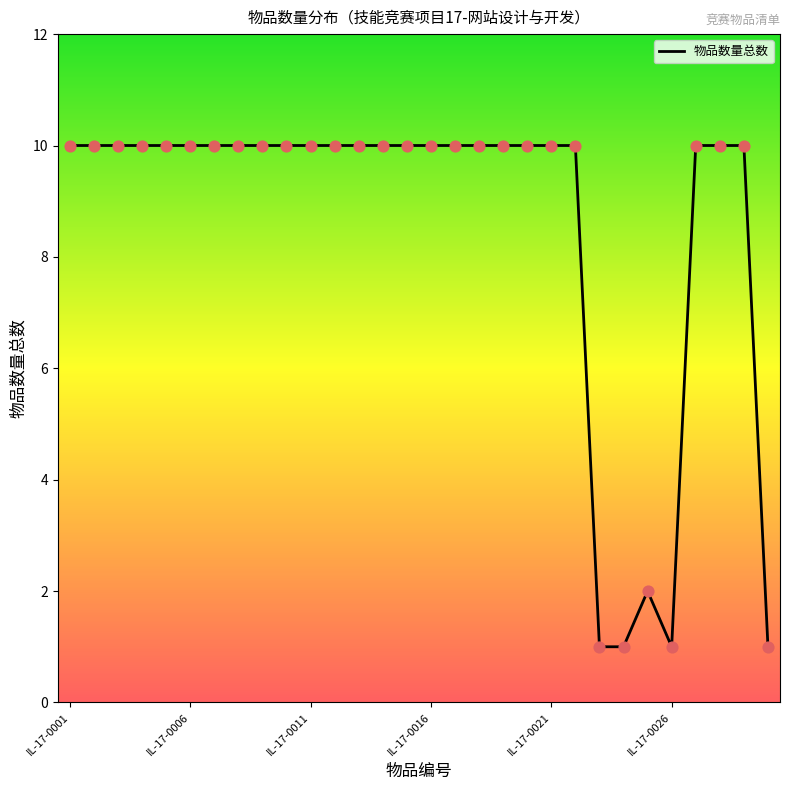

What is the difference between the maximum and minimum values?

9